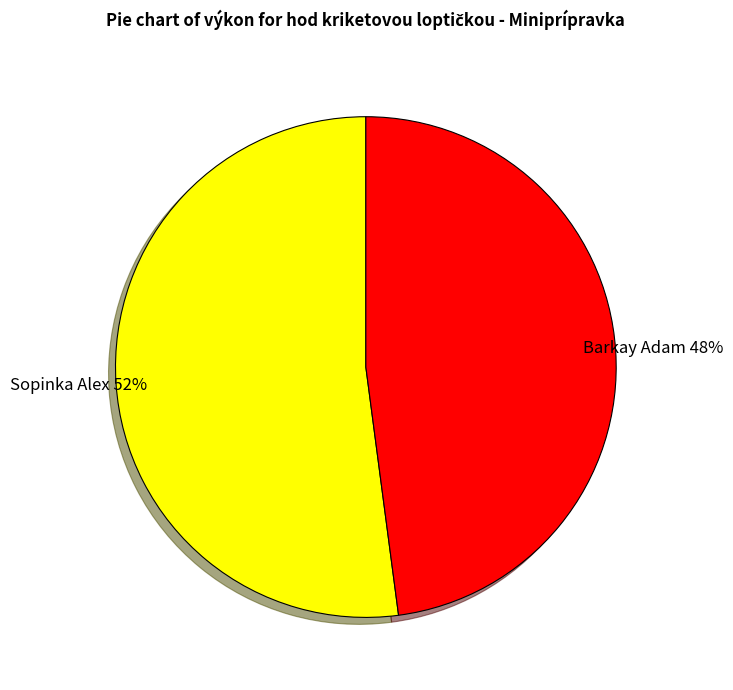

Which slice is the smallest?

Barkay Adam